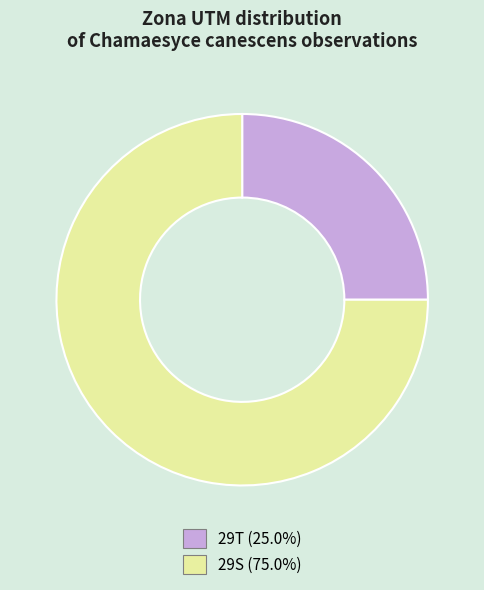

Which category has the biggest portion of the pie?

29S